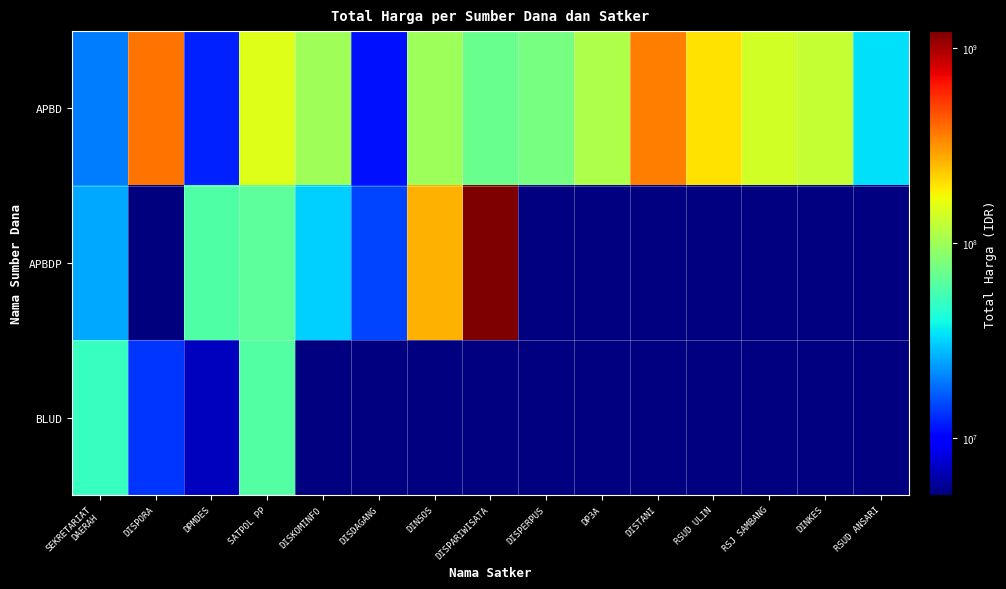

Which category has the lowest value across all series?

DISPERPUS